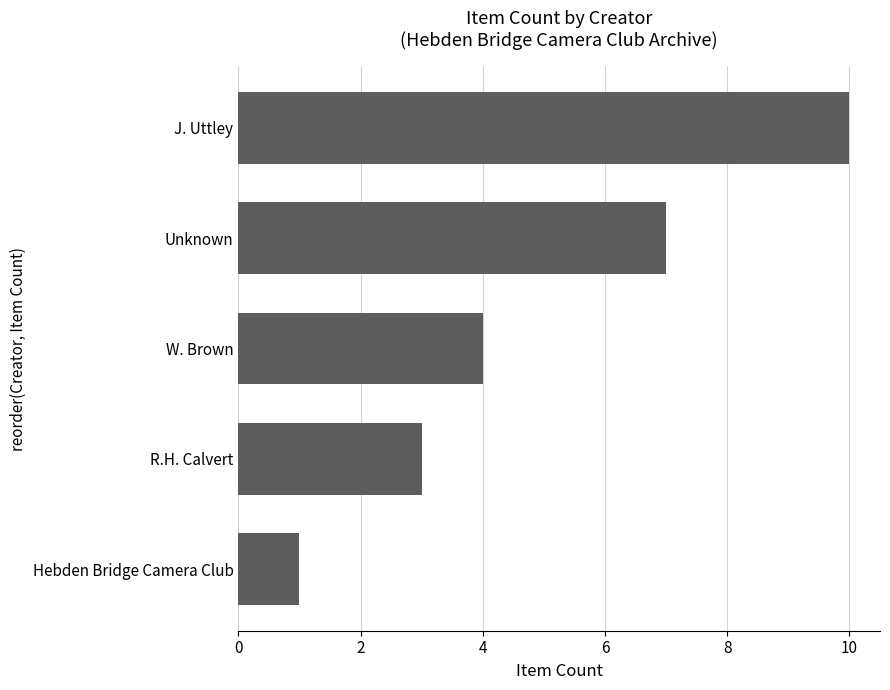

Is it true that the value at J. Uttley is 10?

True